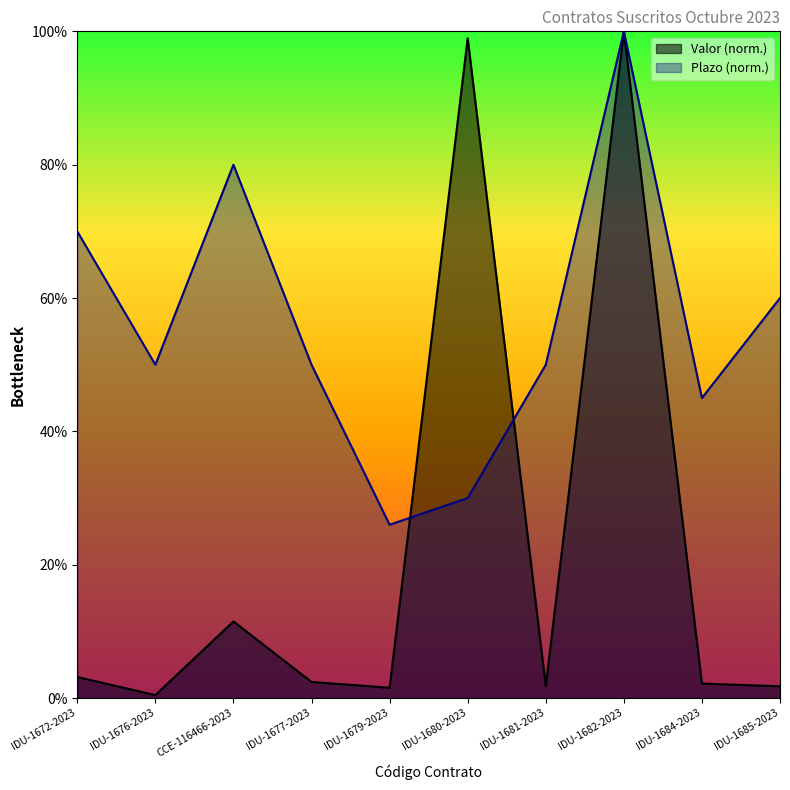

At IDU-1676-2023, list the series in order from smallest to largest.

Valor (norm.), Plazo (norm.)